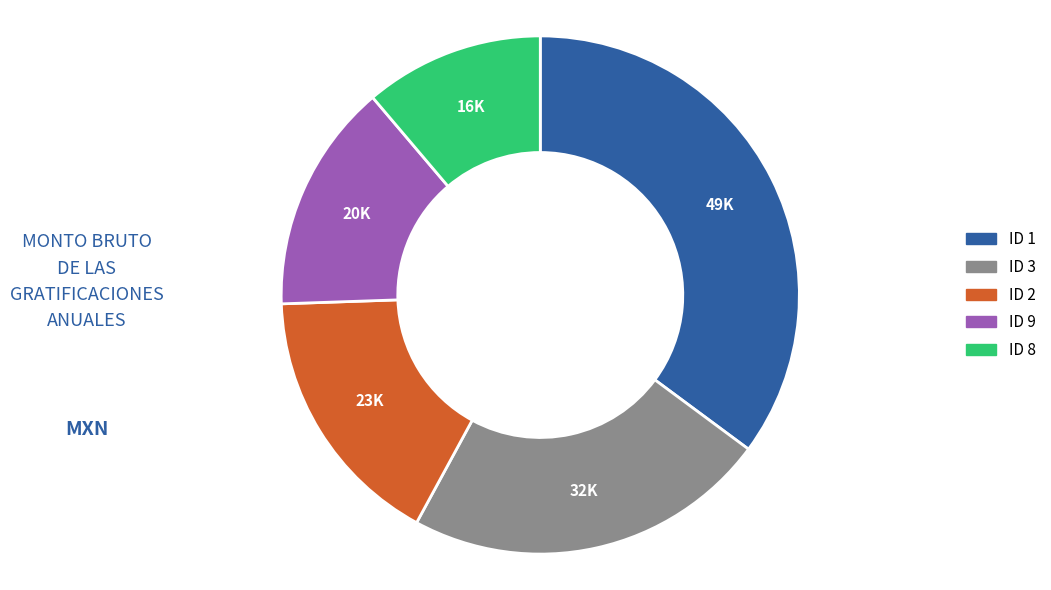

True or false: ID 8 accounts for 18% of the total.

False